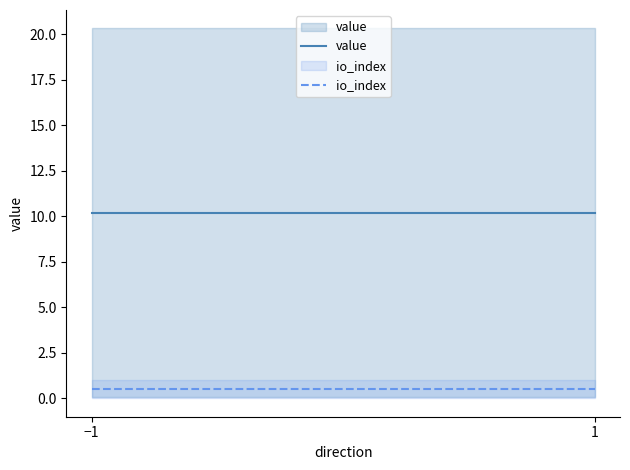

Between −1 and 1, which series saw the biggest shift?

value